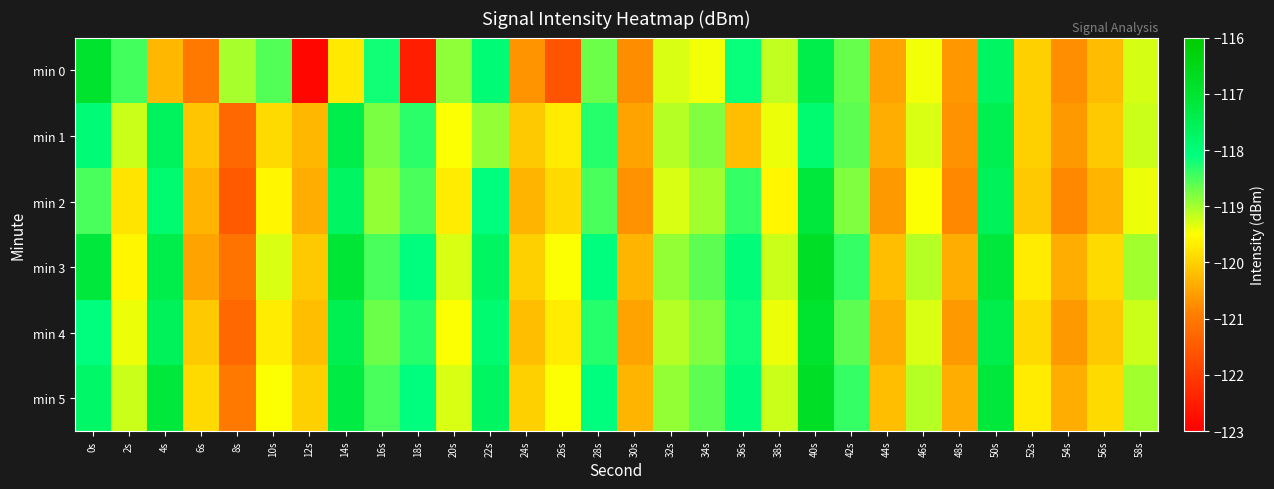

At how many categories does at least one series exceed -122?

30